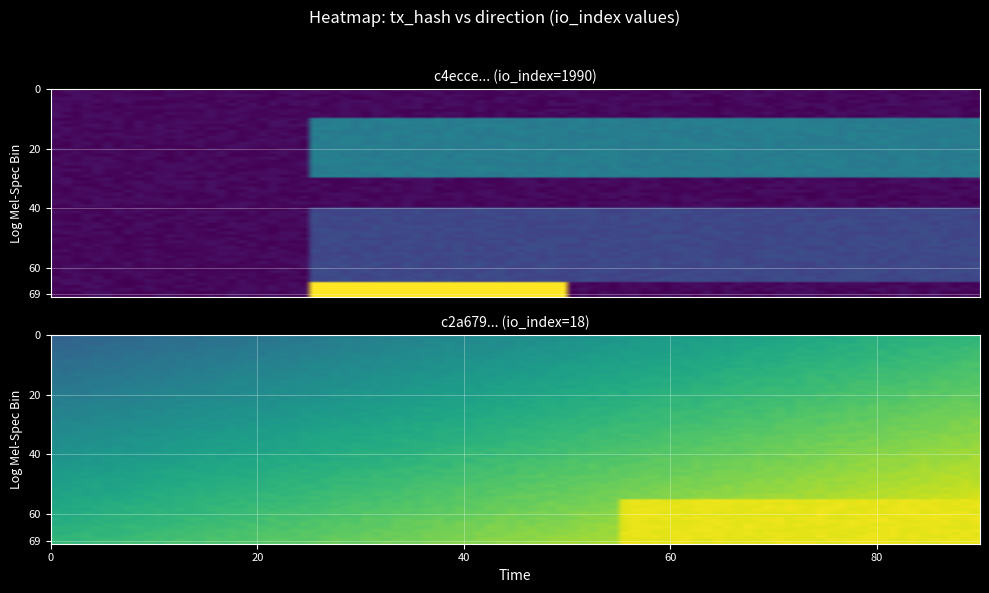

What is the difference between the maximum and minimum values in the c2a6790895faedeb67c3b9eda9836e2e1cb6143 series?

17